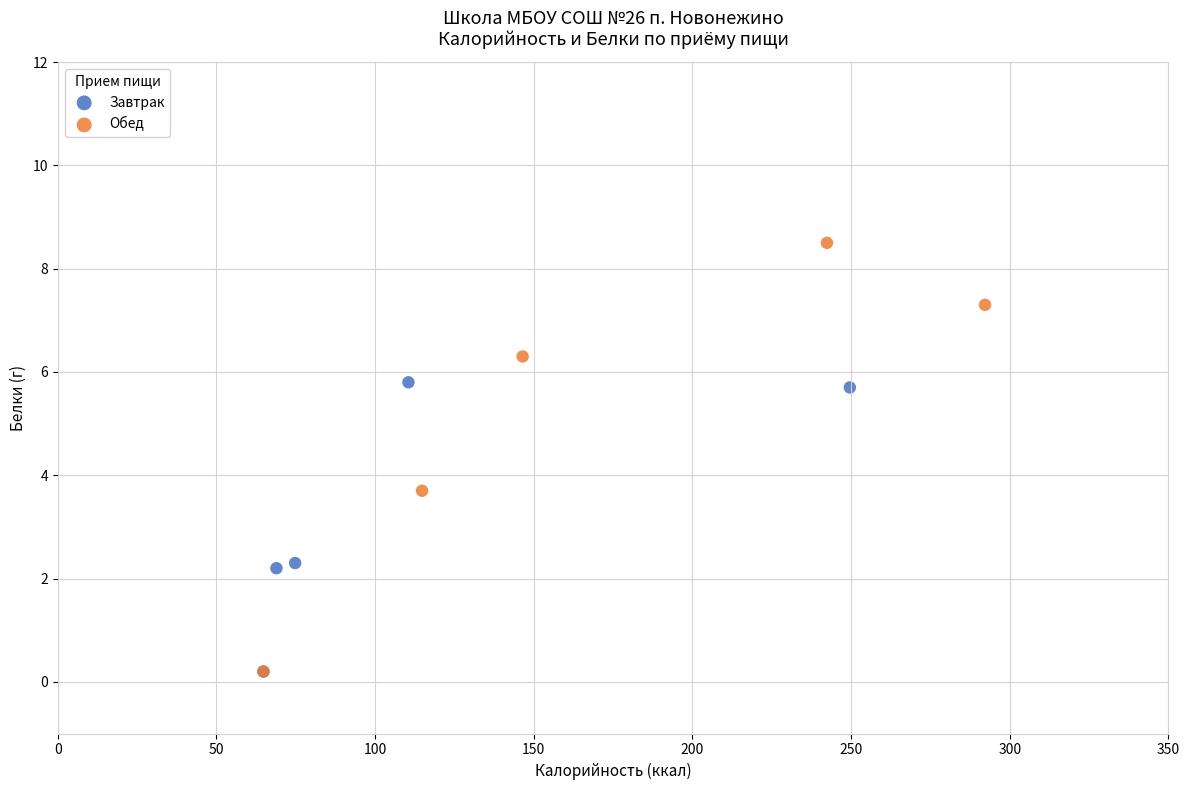

What are all the series names shown in the legend?

Завтрак, Обед